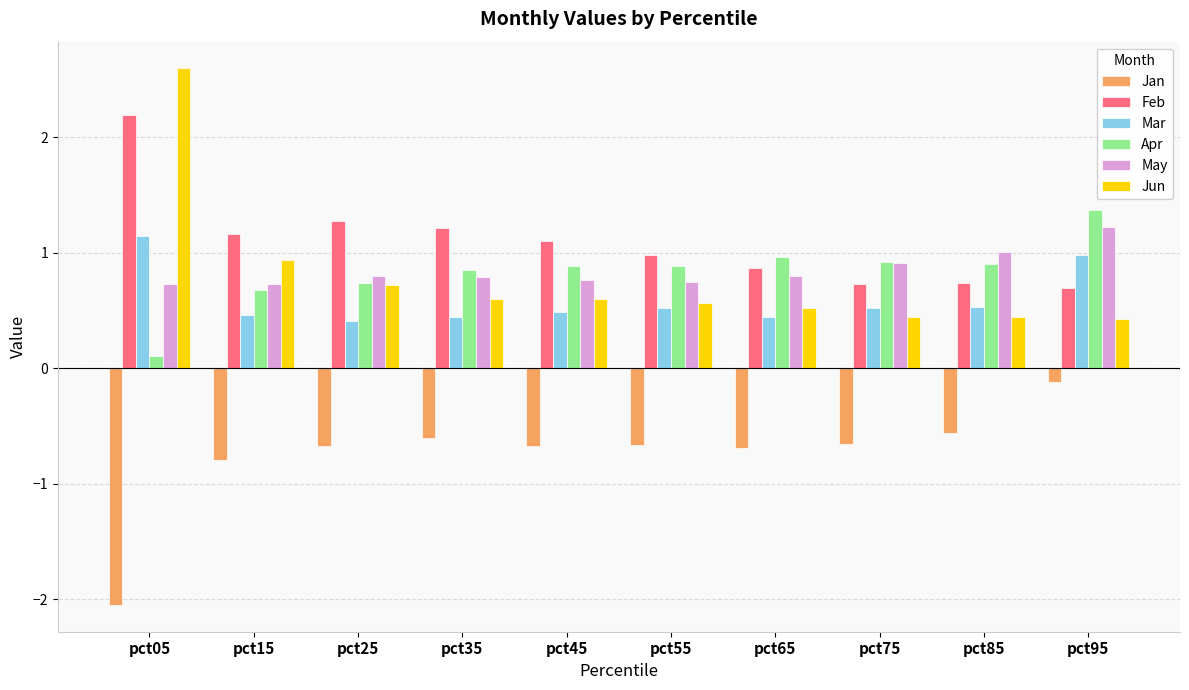

Does the chart contain stacked bars?

No